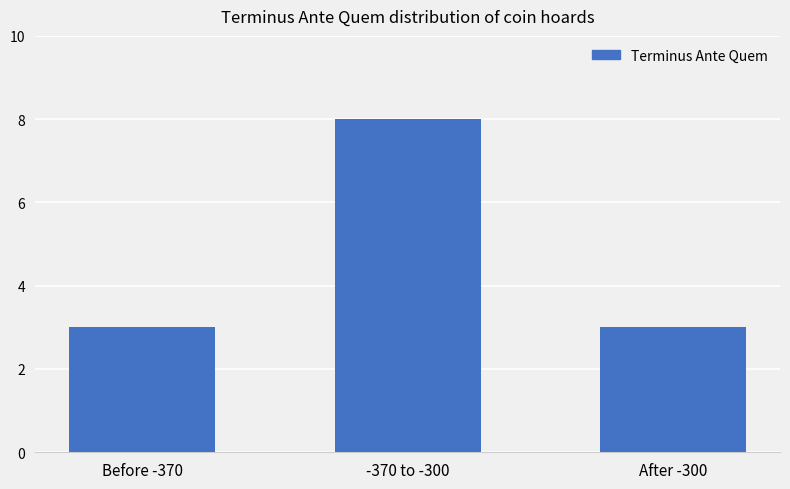

What is the difference between the maximum and minimum values?

5